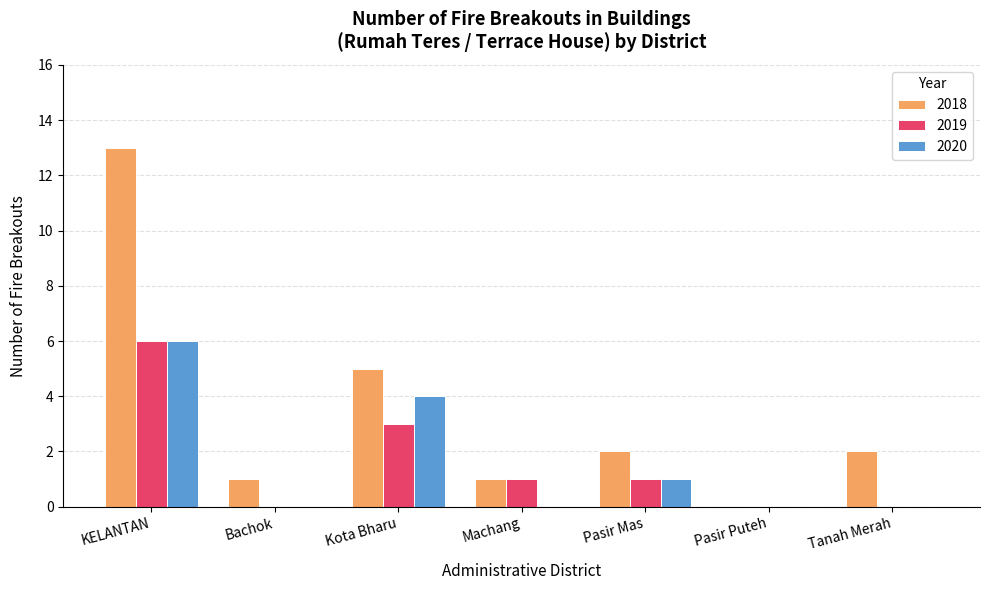

What is the highest value of the 2020 series?

6